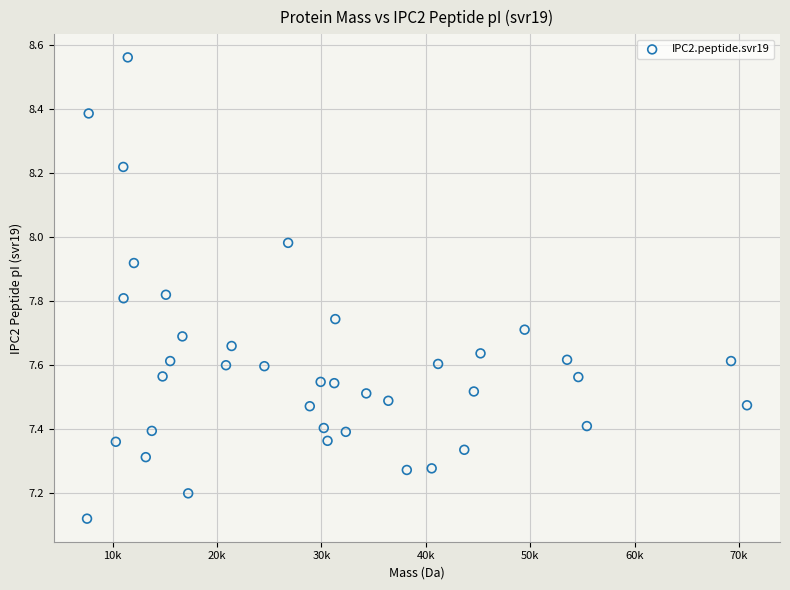

What is the range of X values (max minus min)?

63222.4